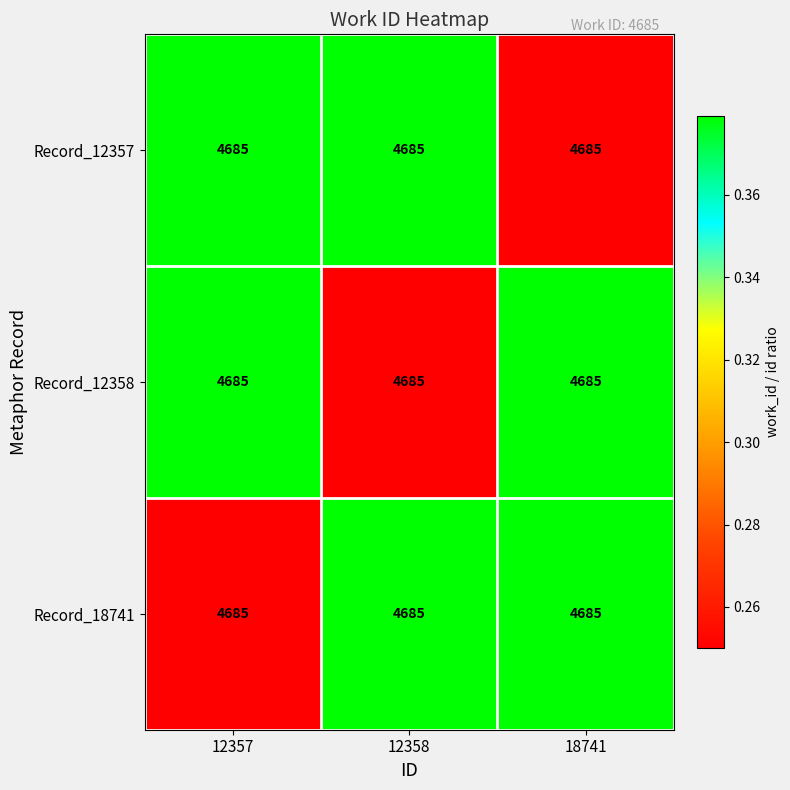

At which label does Record_18741 reach its peak?

12358